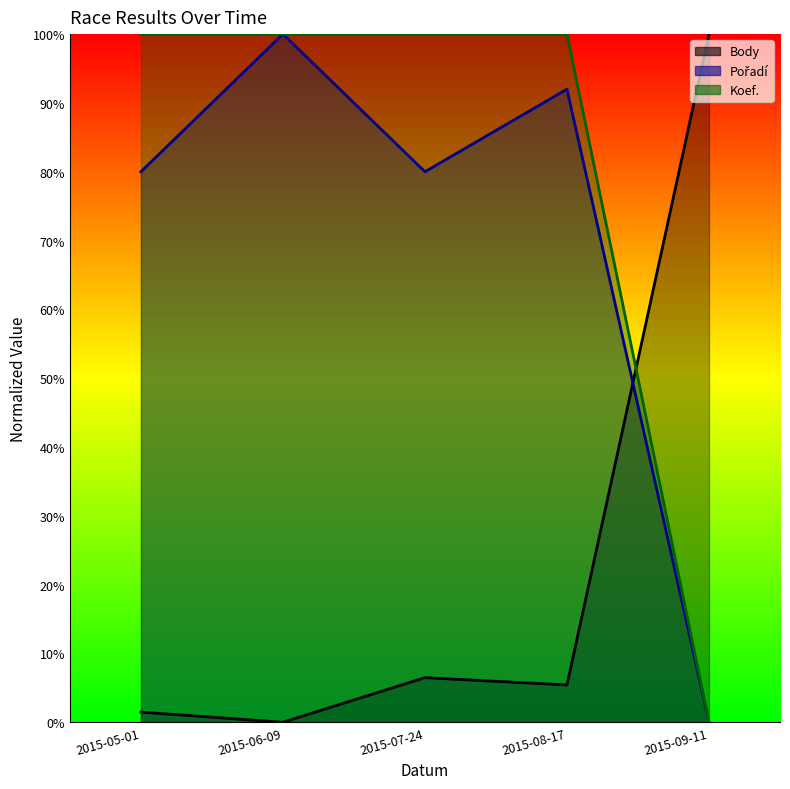

What is the difference between the second highest and minimum values in the Pořadí series?

0.9